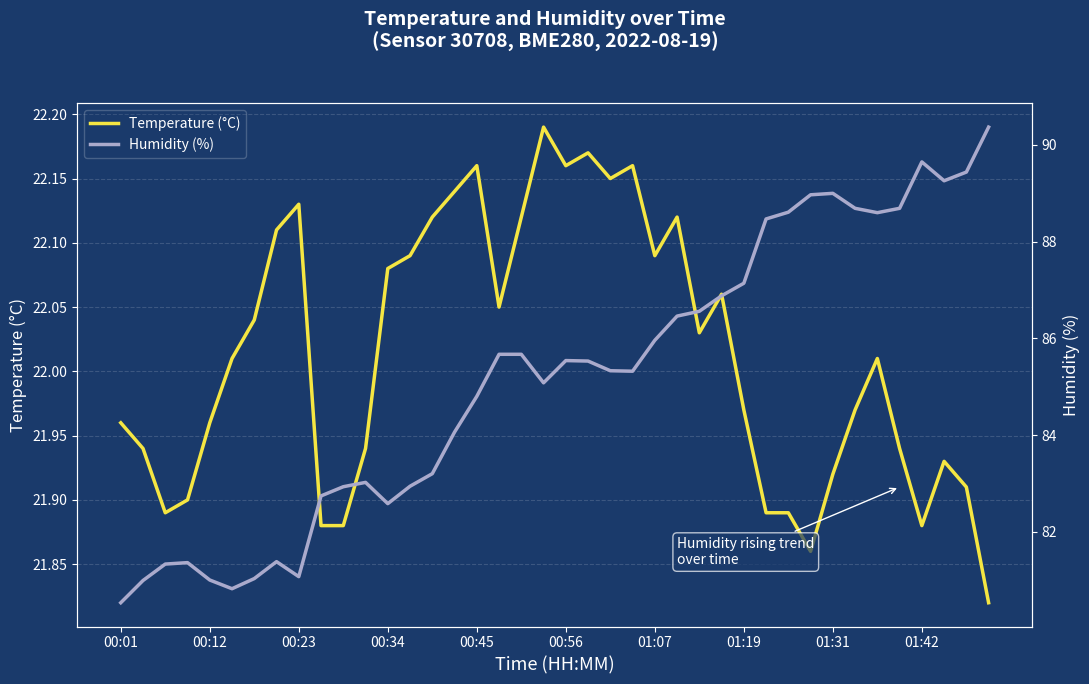

At which label does Humidity (%) first exceed 85?

17